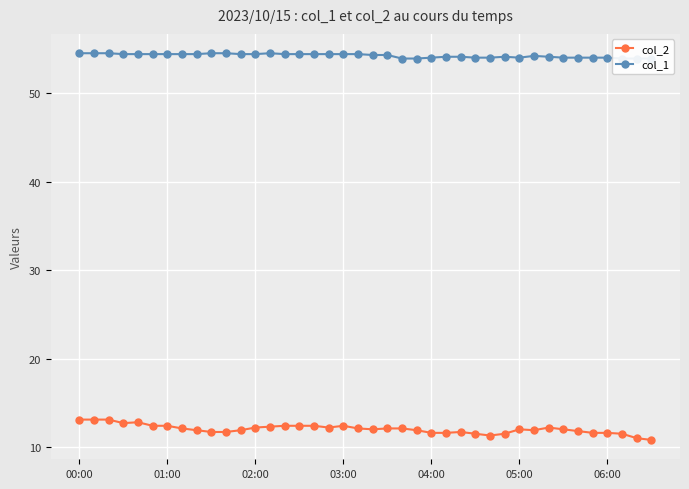

True or false: col_2 has a value of 3.7 at 02:00.

False